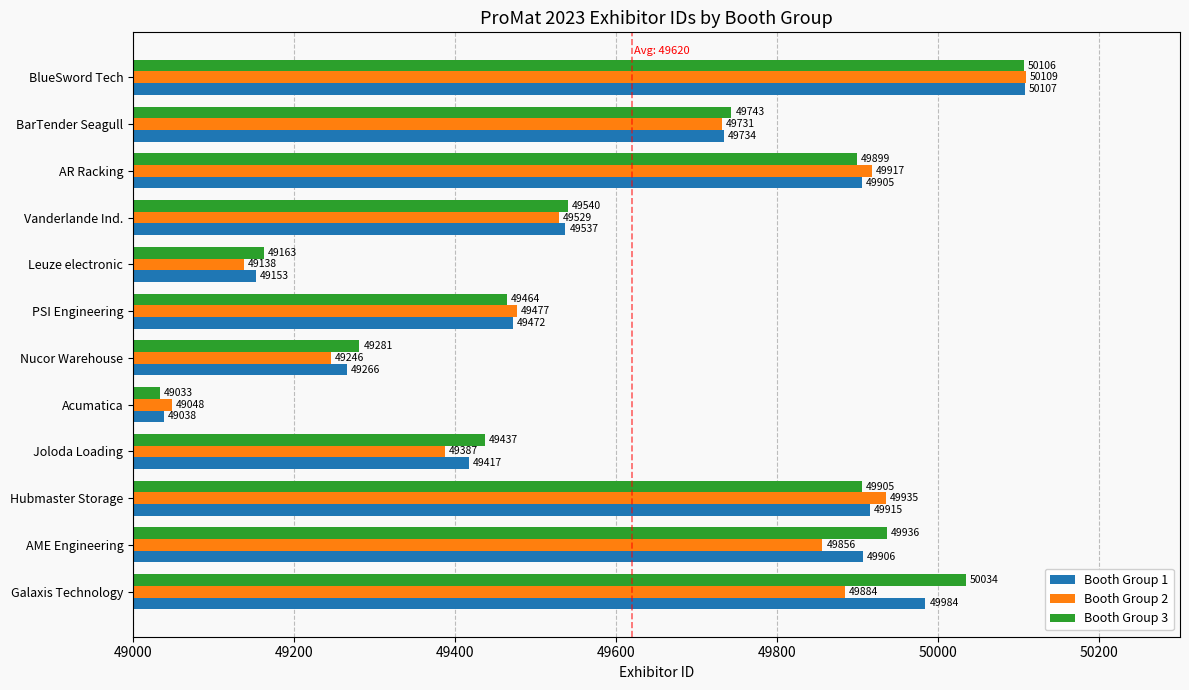

What is the difference between the second highest and minimum values in the Booth Group 2 series?

887